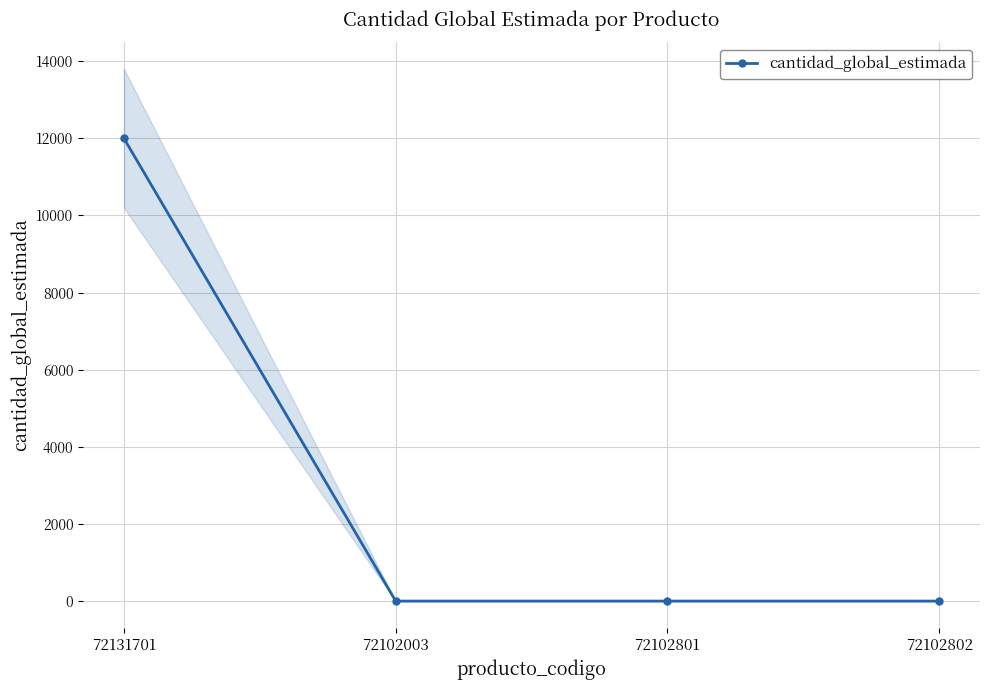

How many lines are shown in the chart?

1